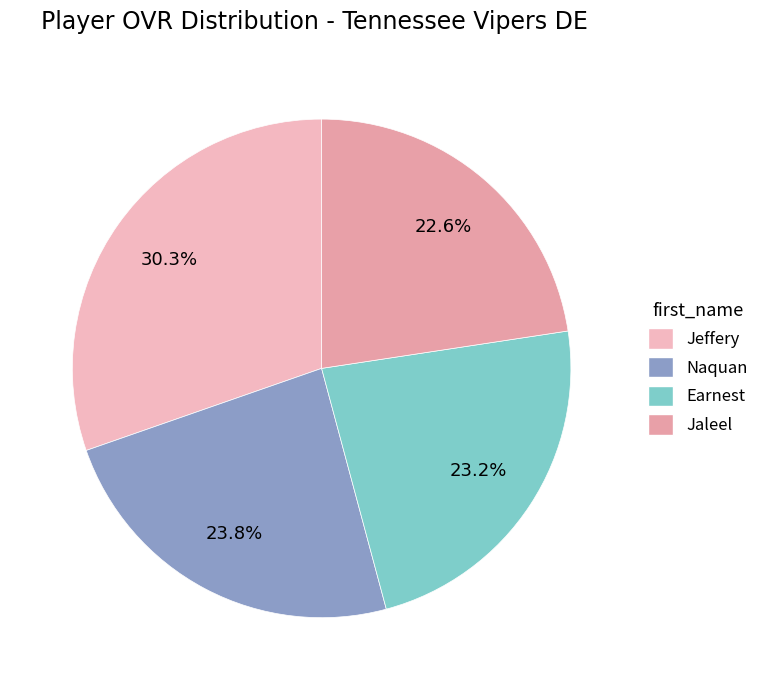

What percentage is the Jeffery slice, to the nearest percent?

30%